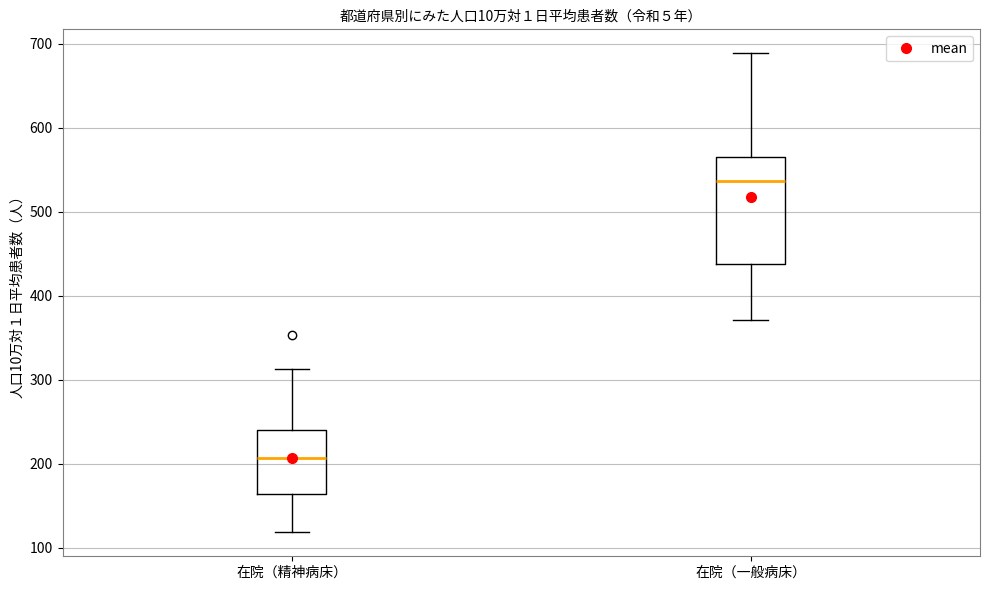

Comparing the boxes themselves (not the whiskers), which one is the tallest?

在院（一般病床）